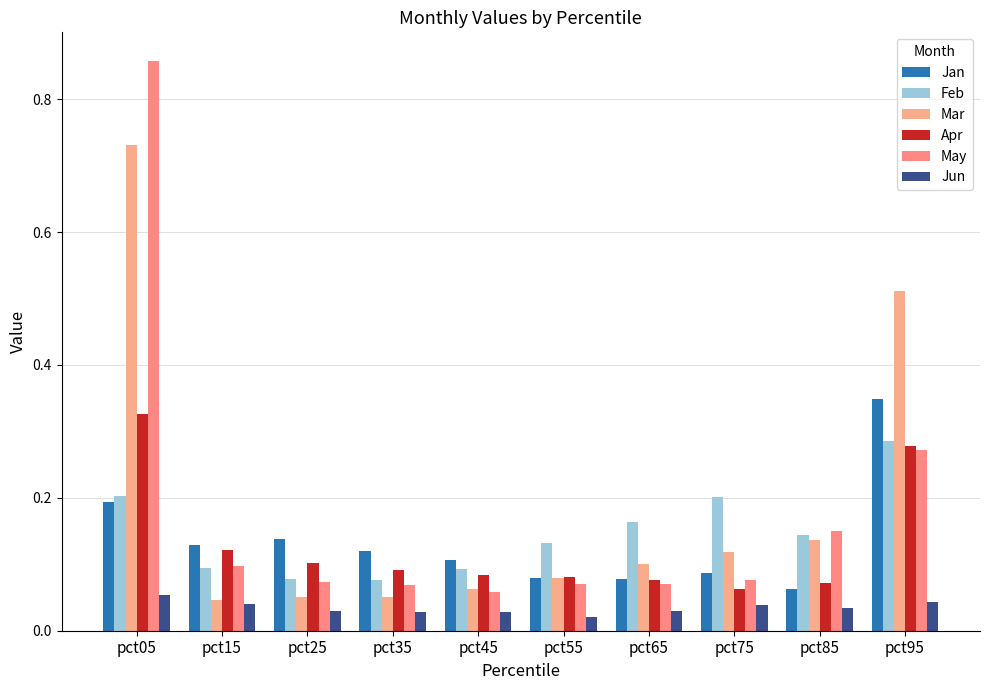

Which category has the lowest value across all series?

pct55